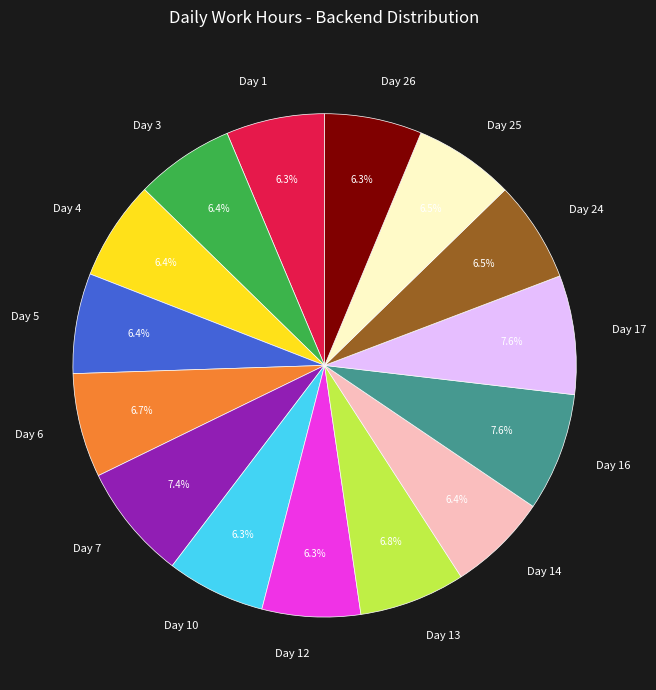

To the nearest percent, what is the average slice percentage?

7%